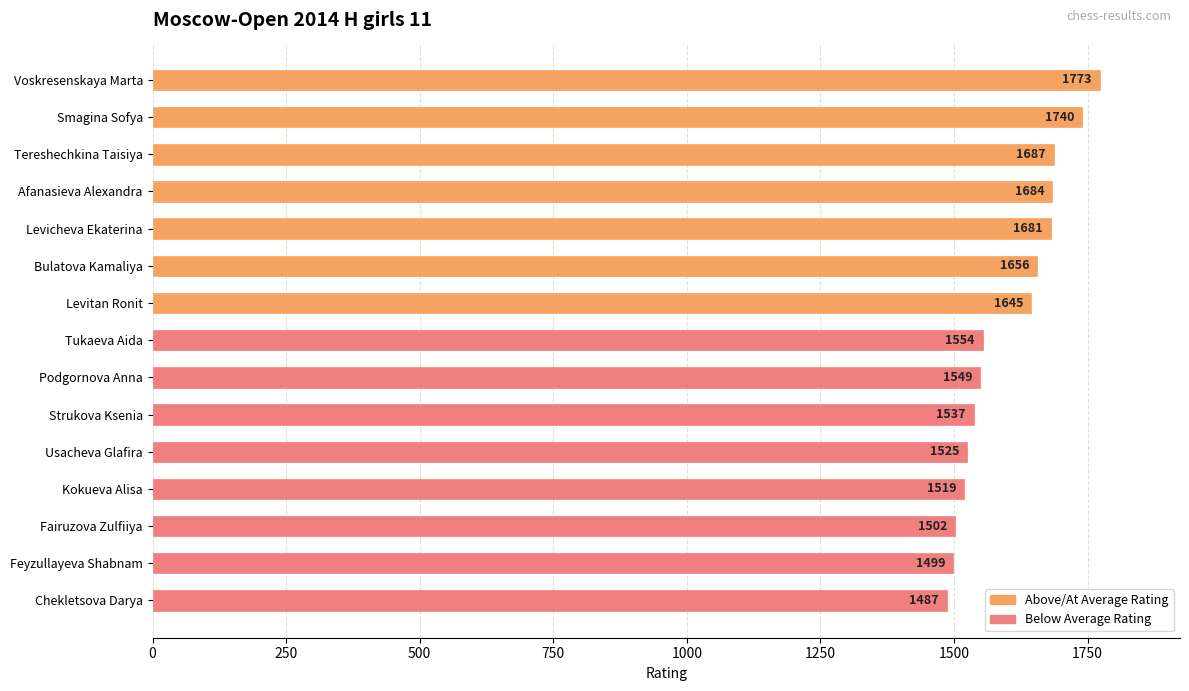

What position from the bottom is Bulatova Kamaliya?

10